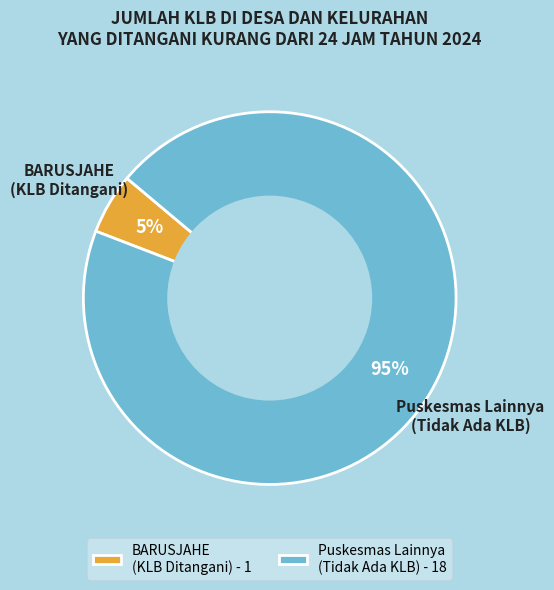

Which category accounts for the majority?

Puskesmas Lainnya (Tidak Ada KLB) - 18